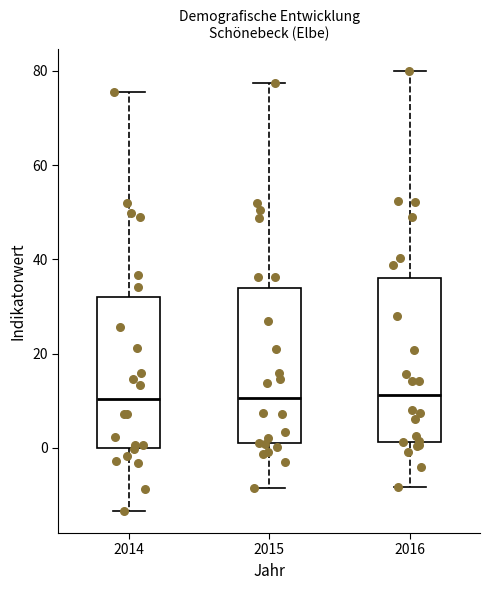

Where does the upper whisker of the box at x = 2014 end on the y-axis? The values are not printed on the chart, so give them approximately, as read against the axis.

76